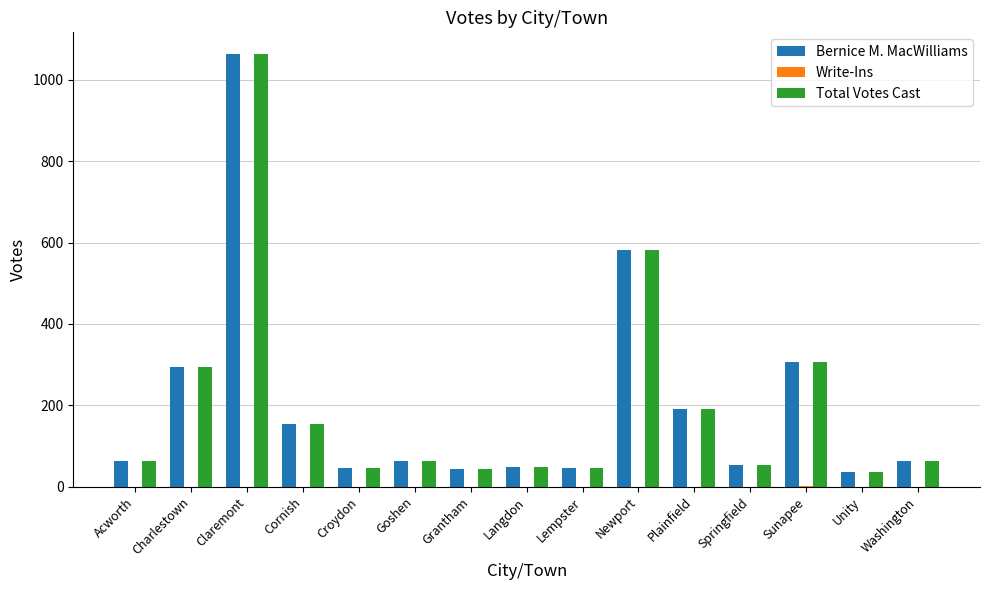

The value of Total Votes Cast at Newport is 301. True or false?

False